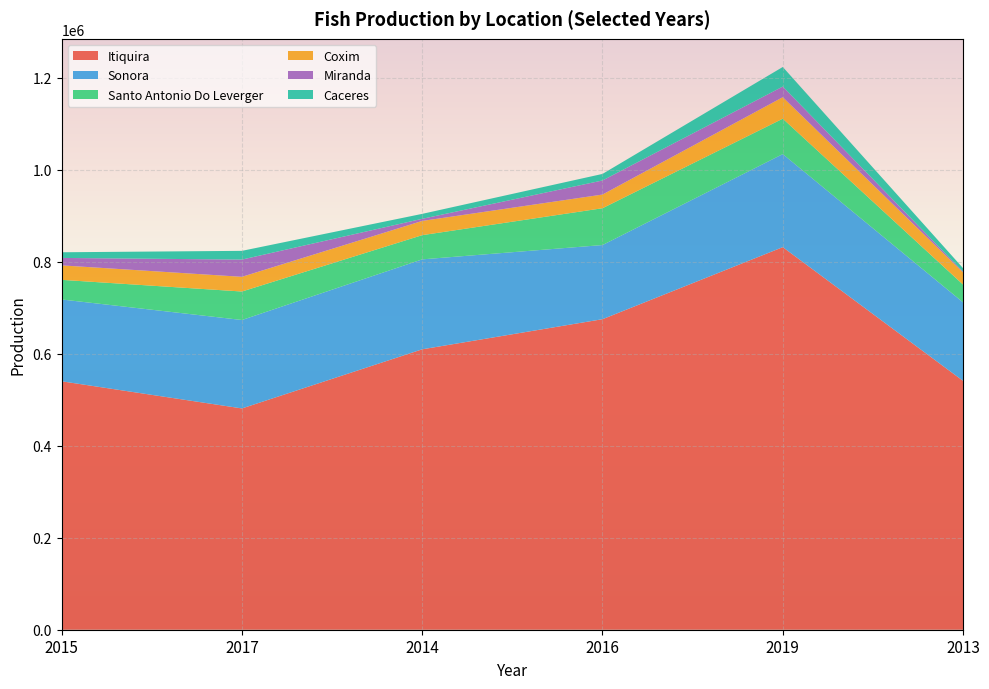

Reading left to right, what are all the values shown in this chart?

Itiquira: 540029	481033	609551	675000	831600	540962
Sonora: 177840	192213	195510	161199	202298	170582
Santo Antonio Do Leverger: 42663	61934	52622	80010	76948	38715
Coxim: 31449	31944	30914	29744	46726	26438
Miranda: 16212	37454	4628	30605	23125	1609
Caceres: 12277	18985	10734	14234	42552	7600